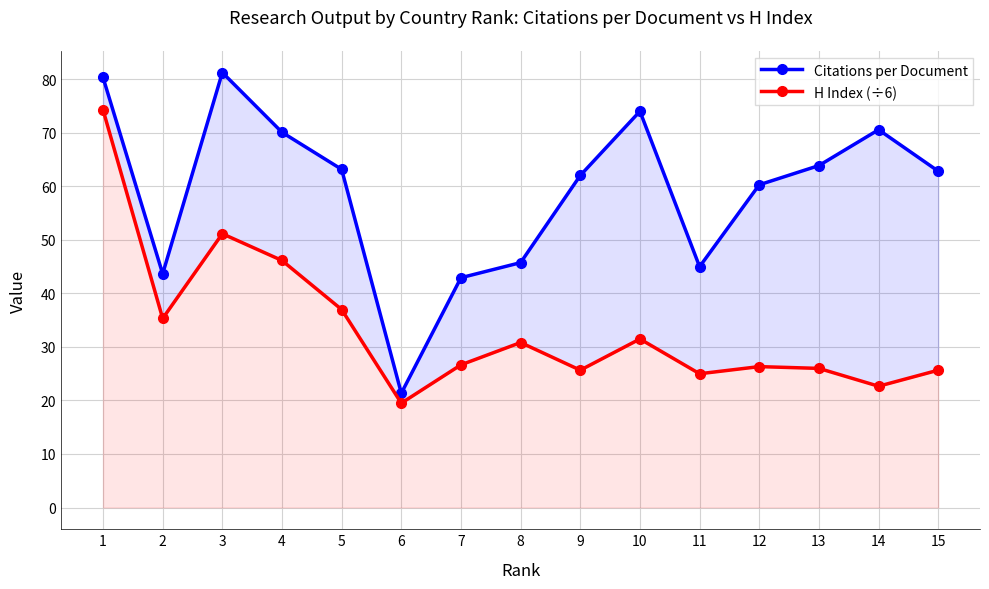

What is the difference between the highest and lowest values at 12?

34.0